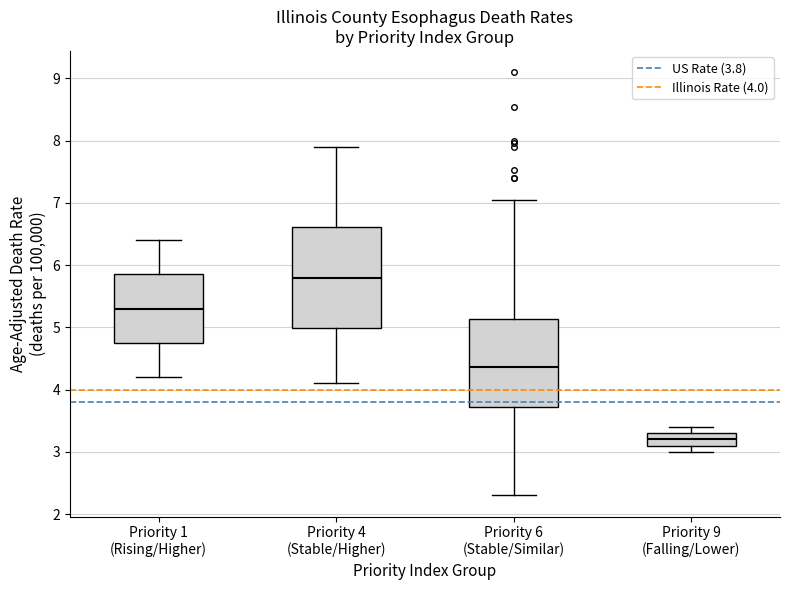

Which box is the tallest, from its lower edge to its upper edge?

Priority 4 (Stable/Higher)